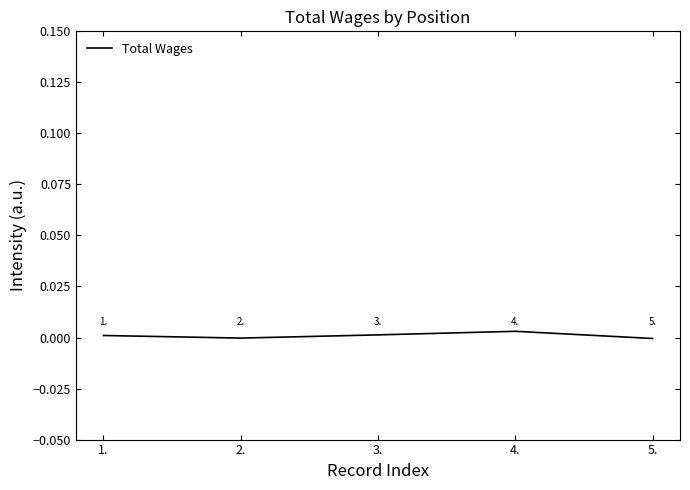

At which label does the data first exceed 0?

1.